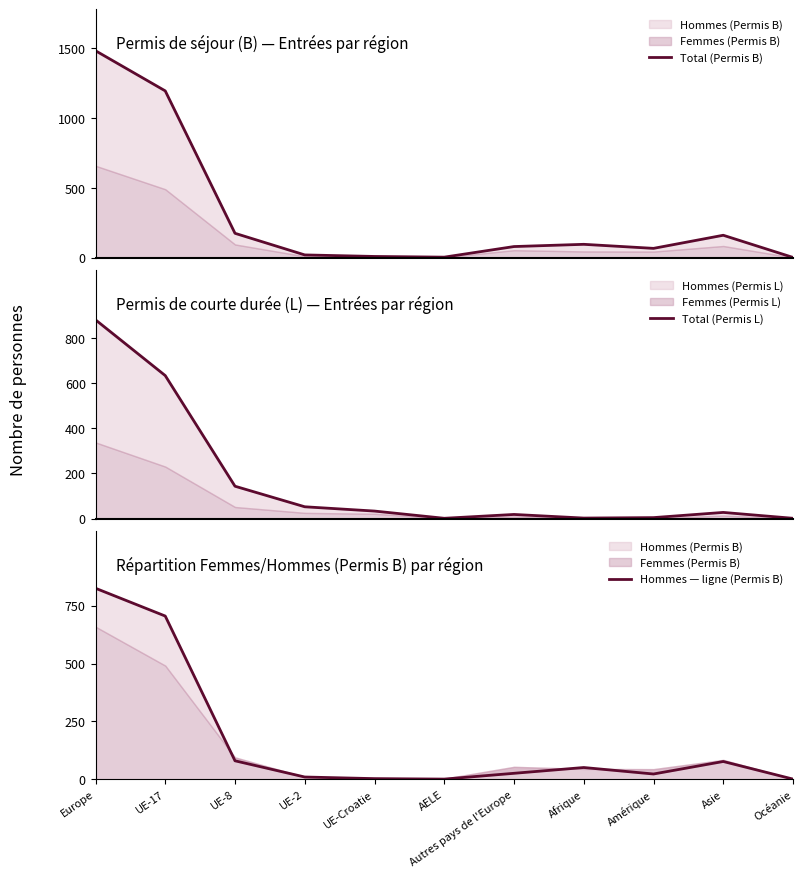

Does the chart display data point markers on the line(s)?

No